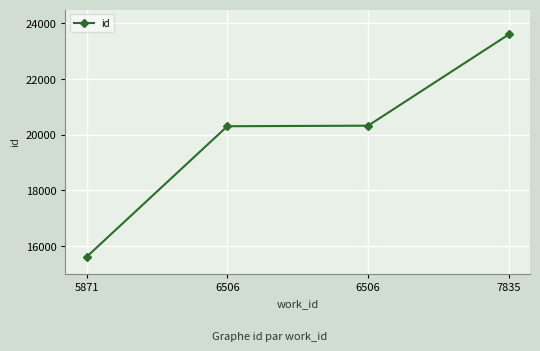

Reading left to right, what are all the values shown in this chart?

5871=15611	6506=20306	6506=20326	7835=23606